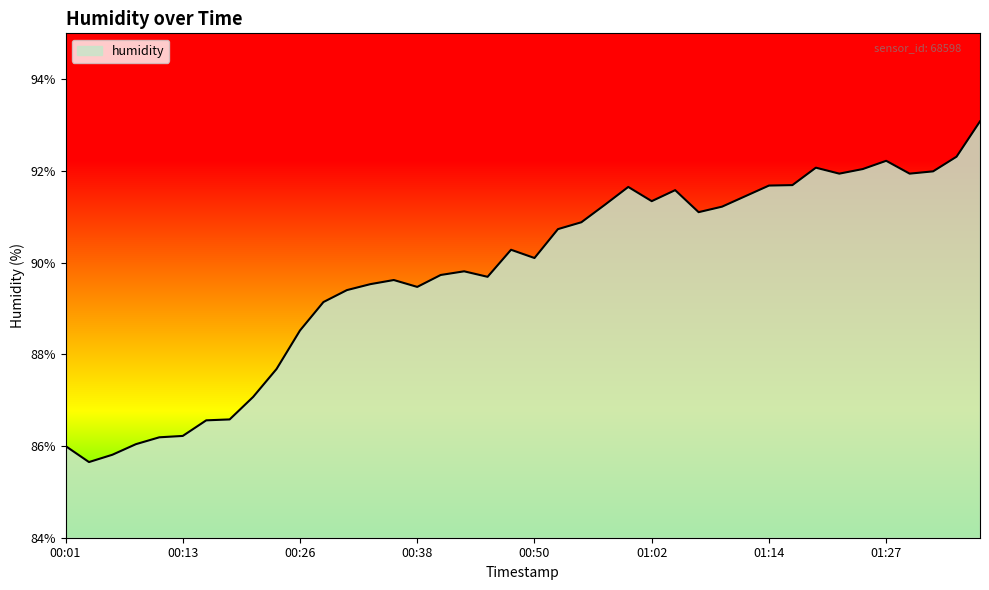

What is the difference between the maximum and minimum values?

7.4